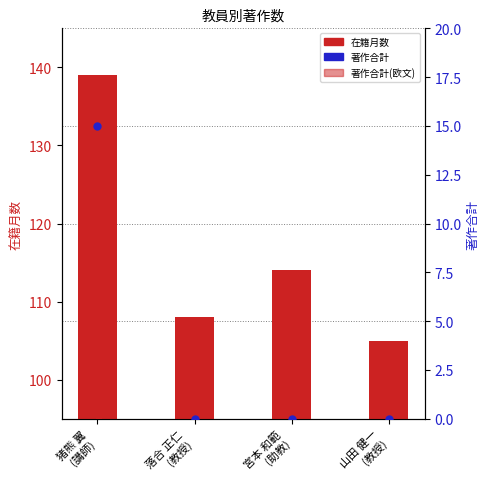

Which series has the widest spread of Y values?

在籍月数